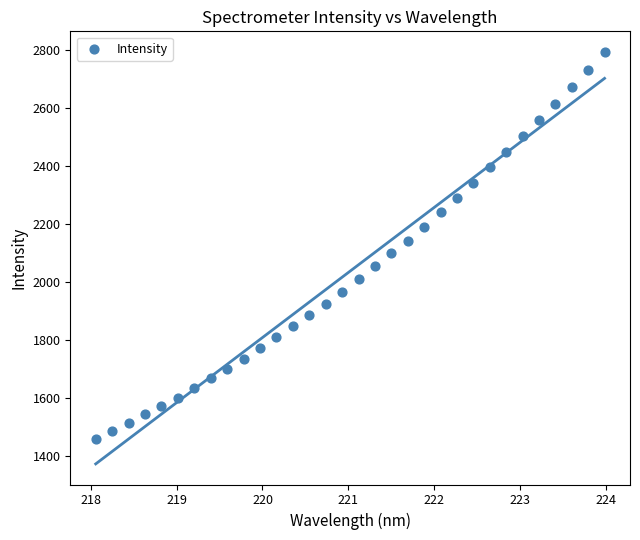

What is the range of Y values (max minus min)?

1335.4